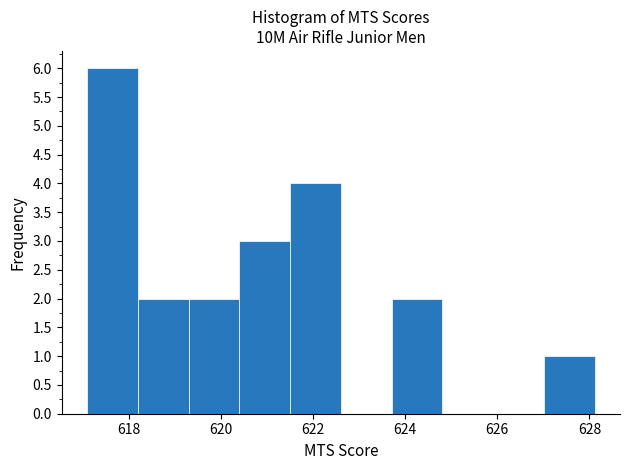

Reading left to right, list every bar in this chart as the range it spans on the x-axis followed by its height. Neither the bar edges nor the heights are printed on the chart, so give them approximately, as read against the axes.

617.2 to 618.2: 6
618.2 to 619.4: 2
619.4 to 620.4: 2
620.4 to 621.6: 3
621.6 to 622.6: 4
622.6 to 623.8: 0
623.8 to 624.8: 2
624.8 to 626.0: 0
626.0 to 627.0: 0
627.0 to 628.2: 1